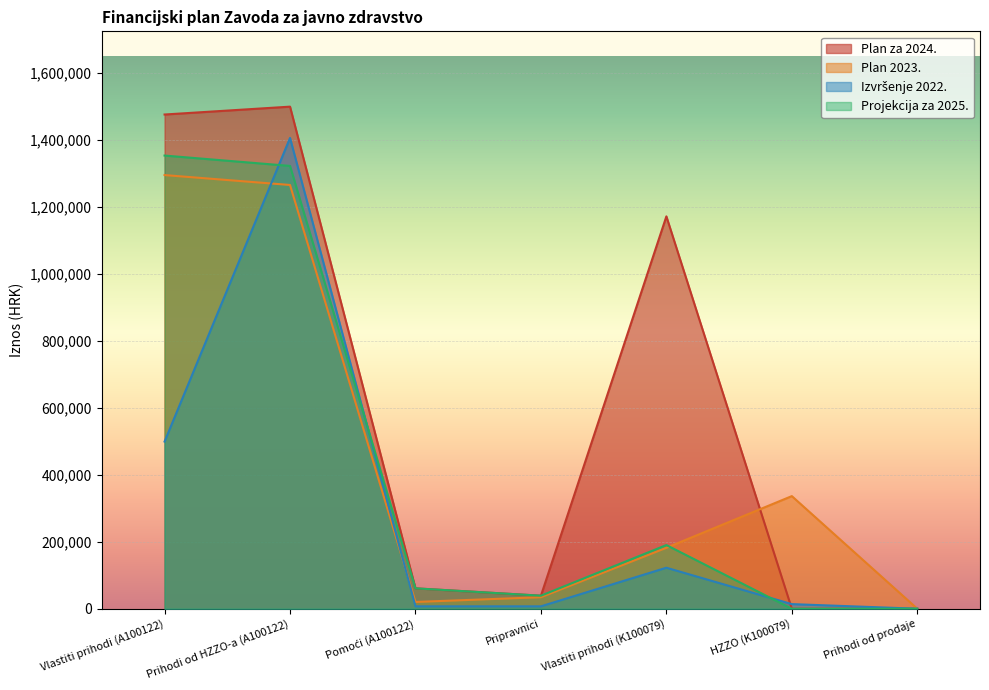

How many values in the Plan za 2024. series are below 61000?

3